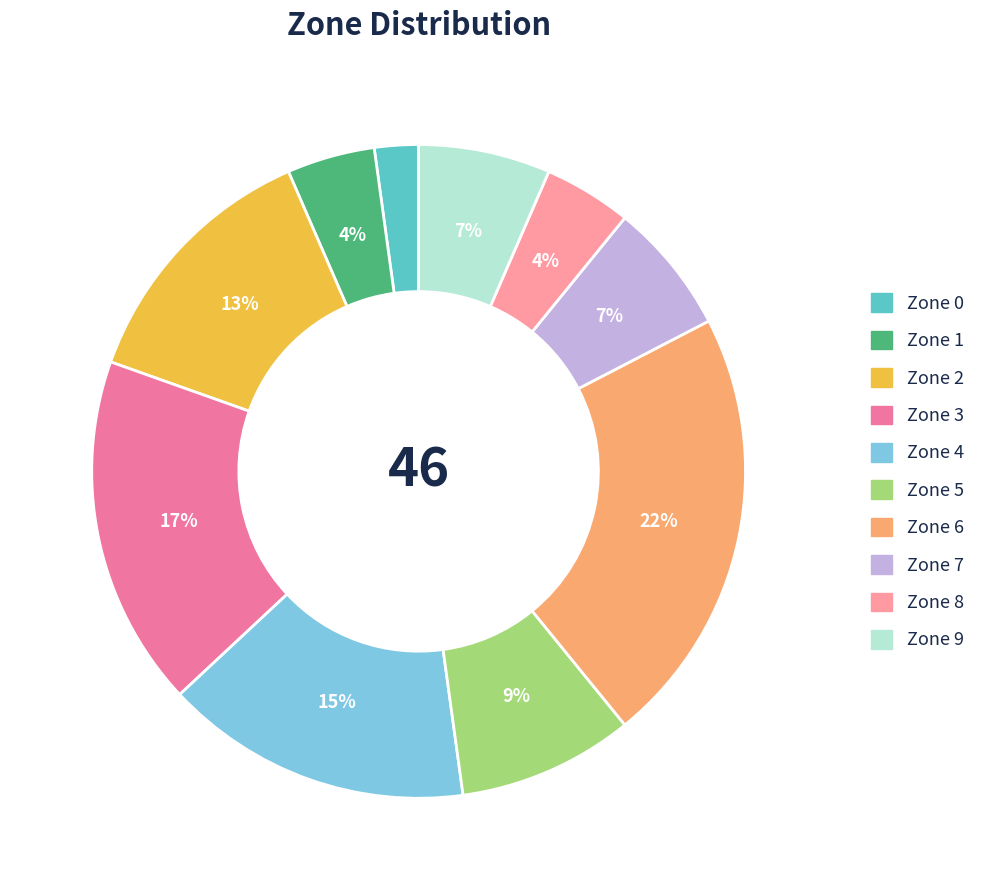

What is the smallest slice in the pie chart?

Zone 0